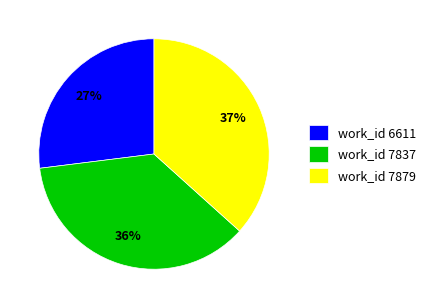

Count the number of slices in the pie.

3